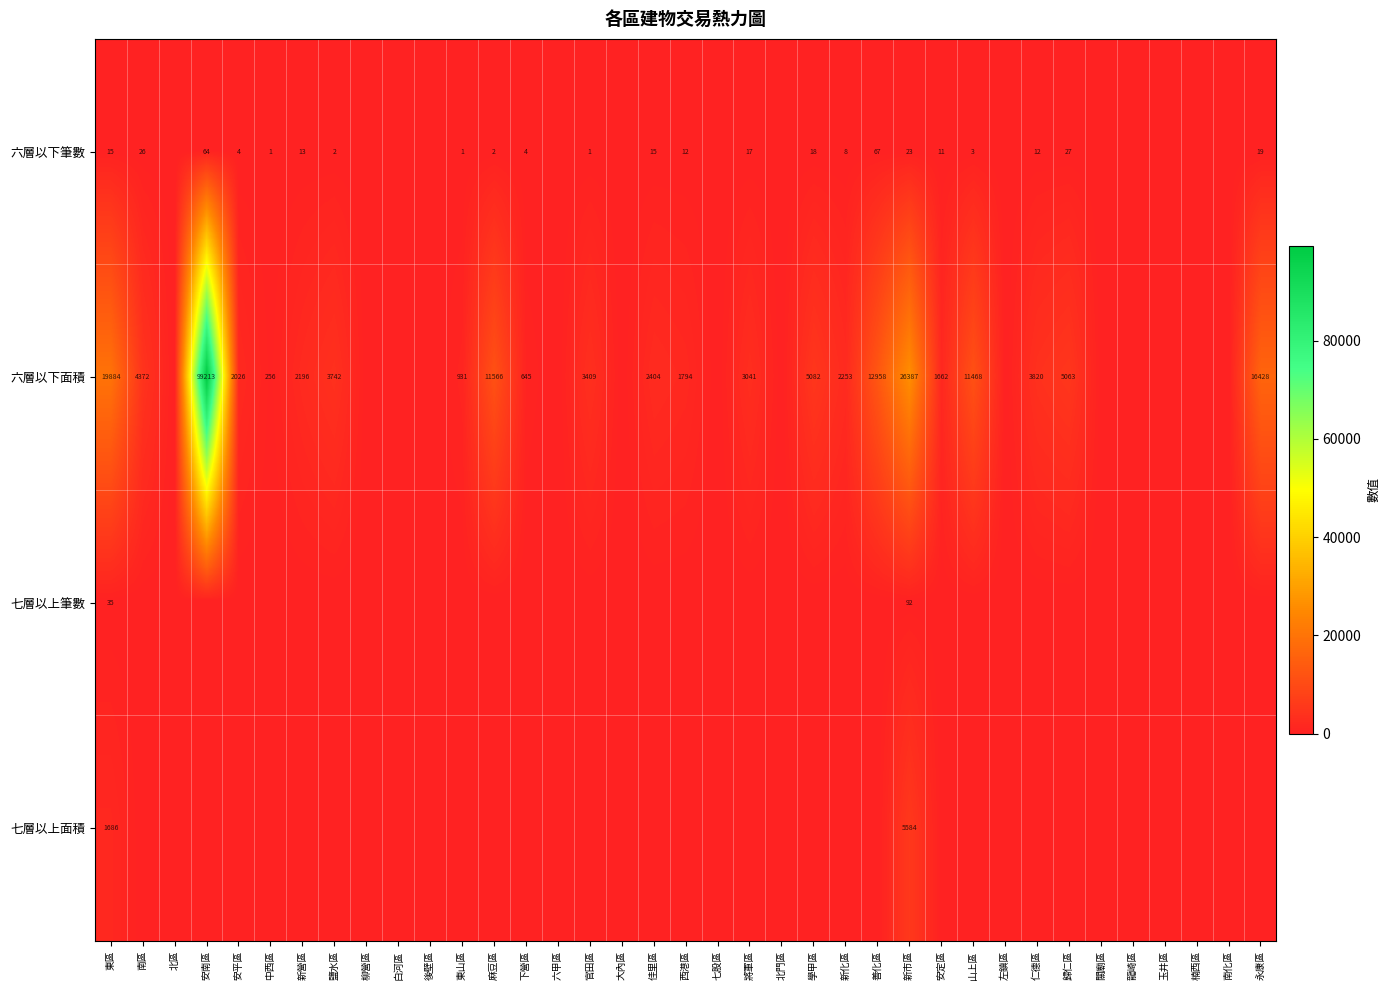

True or false: 六層以下面積 has a value of 1662 at 安定區.

True